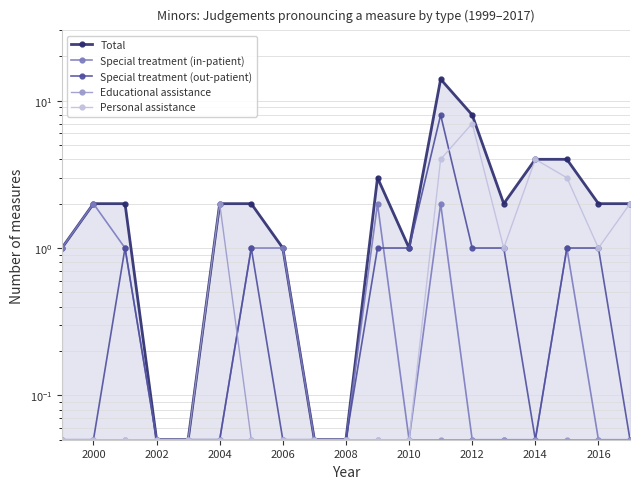

How many interior local peaks does the Personal assistance series have?

2